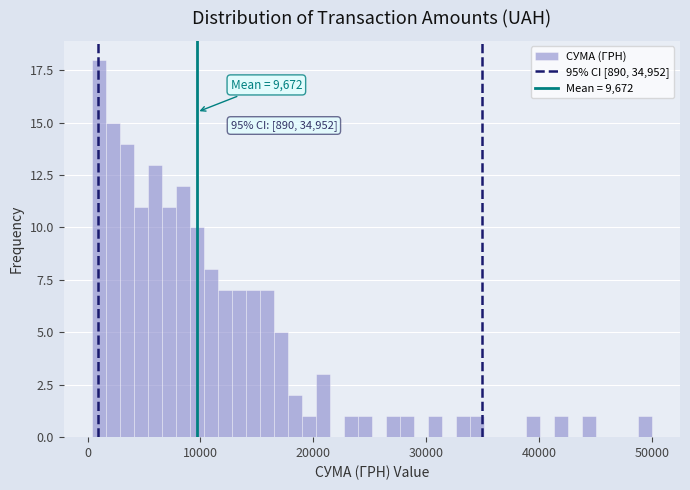

Around what value on the x-axis is the tallest bar? Give the approximate position of its centre, as read against the axis.

1000